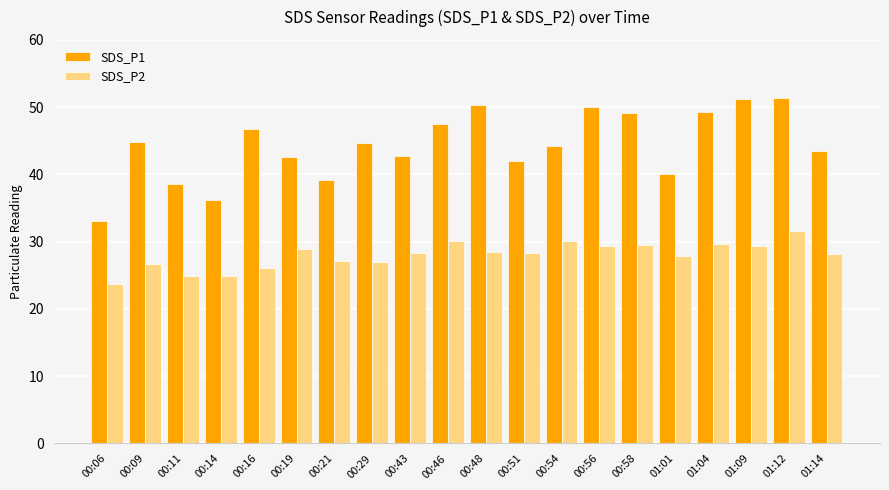

What is the value of the SDS_P1 bar at the 15th from the left?

49.1